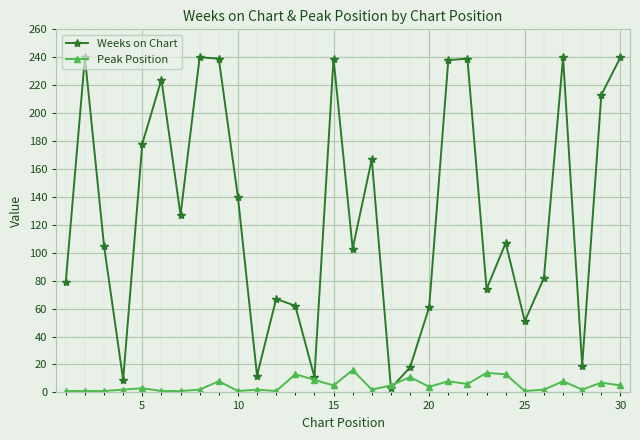

How many lines are shown in the chart?

2